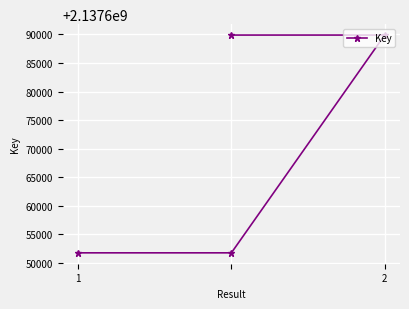

How many categories are shown in the chart?

4